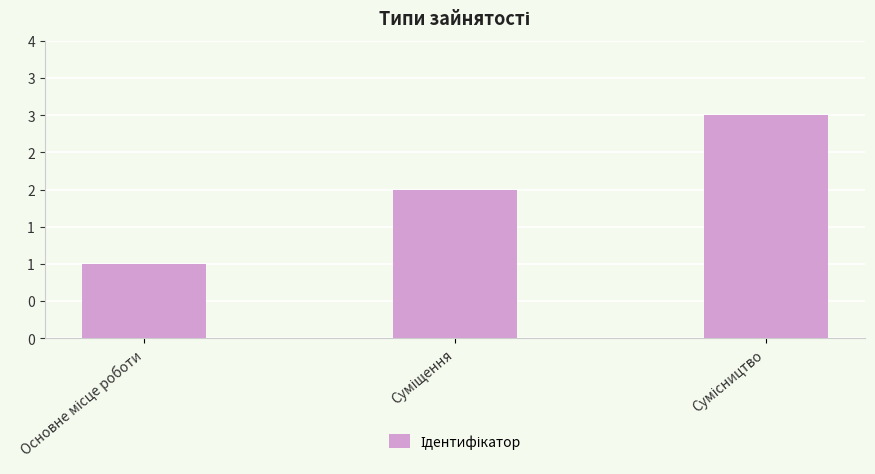

Is it true that the value at Суміщення is 0?

False